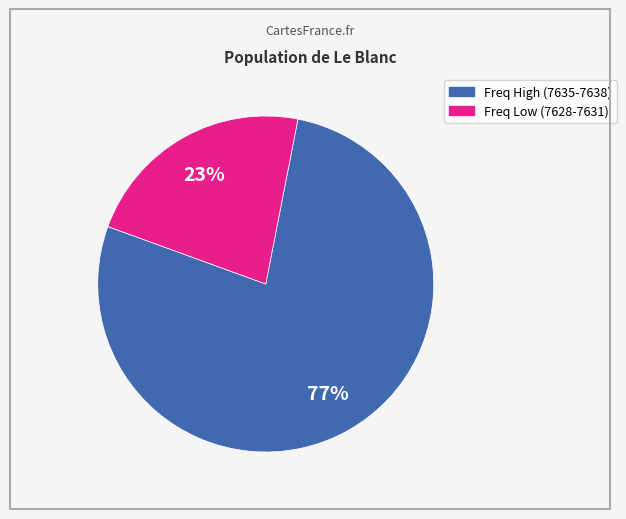

To the nearest percent, what portion does Freq High (7635-7638) represent?

77%